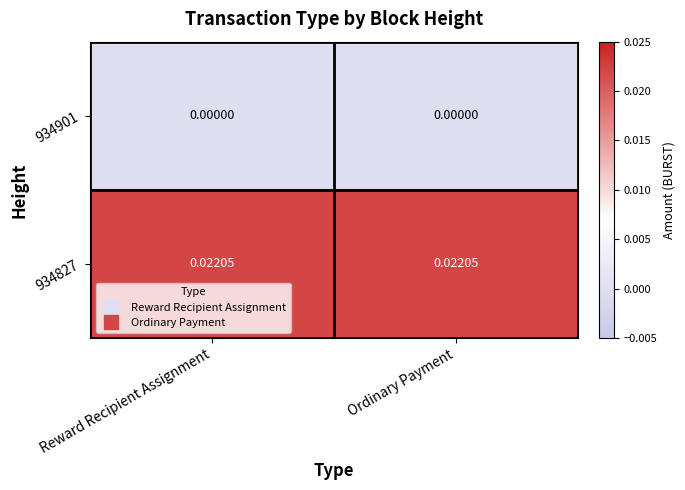

Which series has the widest spread of values?

934901